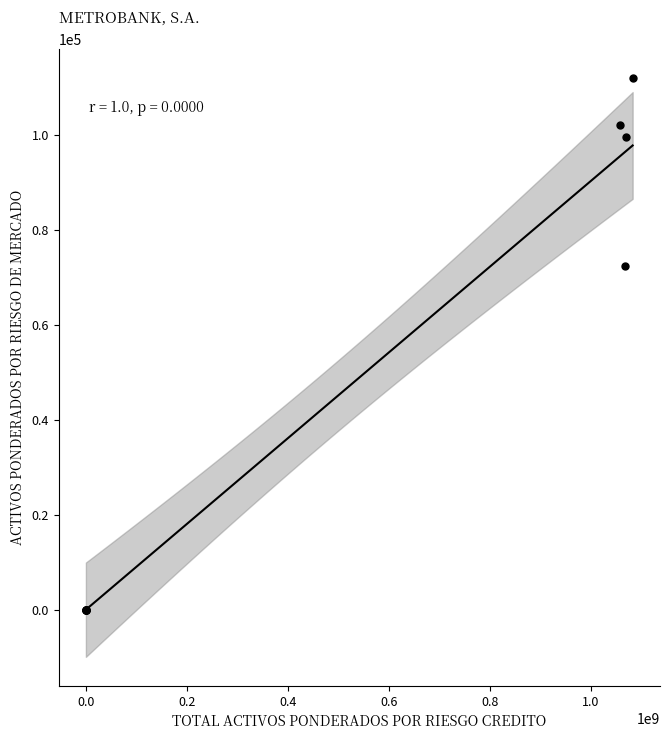

What Y value in the scatter plot is closest to 56025?

72353.0